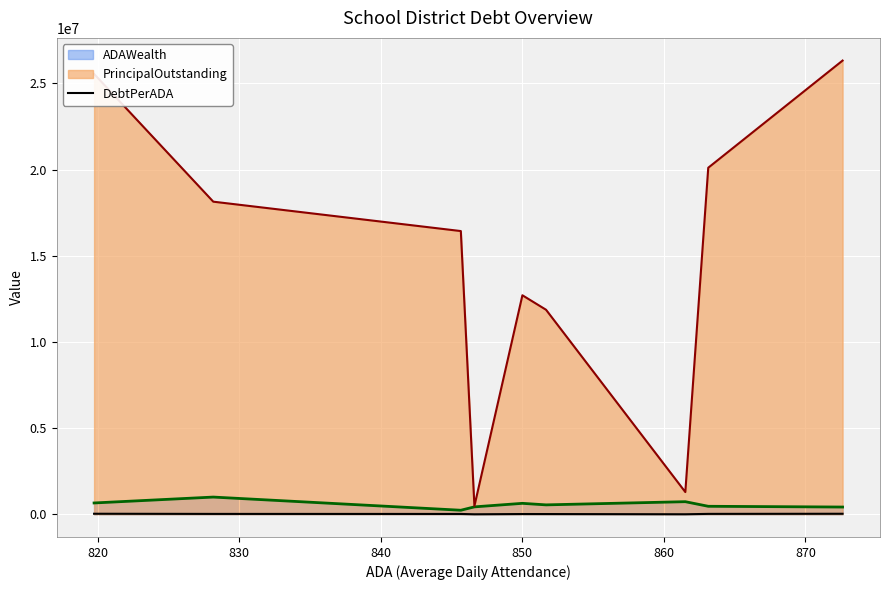

Which series has the largest total across all categories?

PrincipalOutstanding